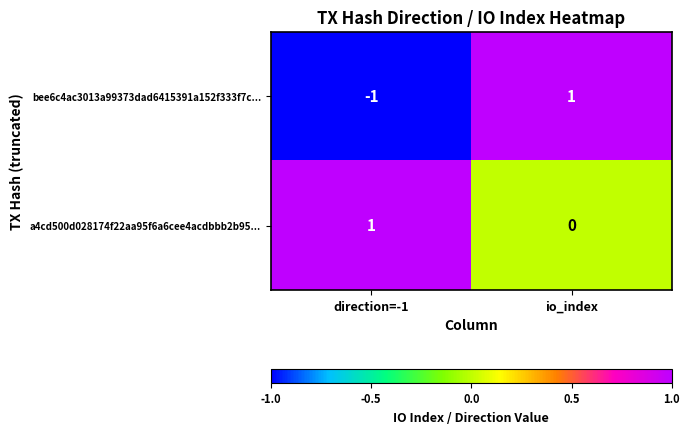

Where is bee6c4ac3013a99373dad6415391a152f333f7c... nearest to the value 0?

direction=-1